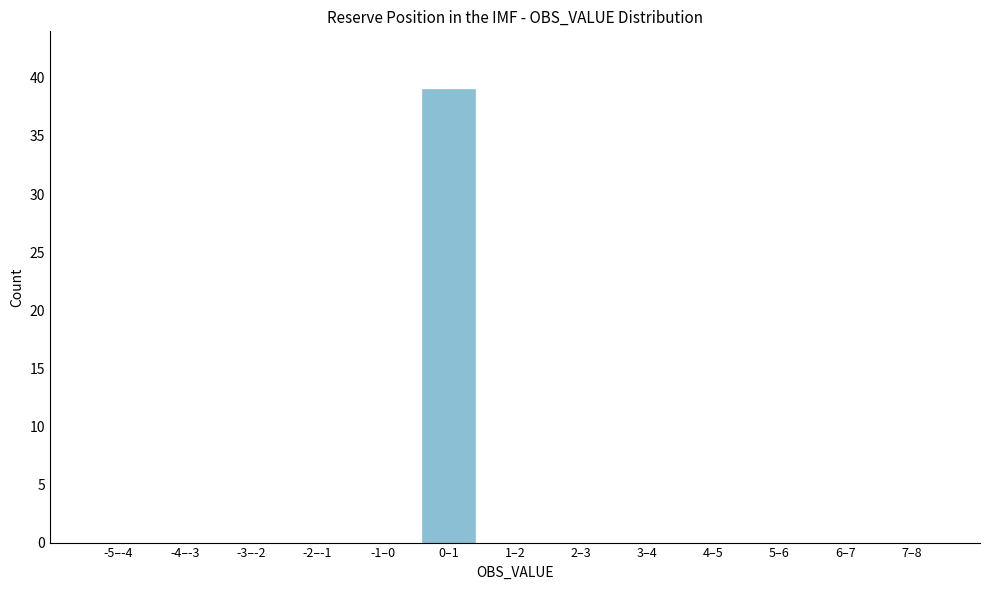

Reading left to right, extract all data points from this chart.

-5–-4=0	-4–-3=0	-3–-2=0	-2–-1=0	-1–0=0	0–1=39	1–2=0	2–3=0	3–4=0	4–5=0	5–6=0	6–7=0	7–8=0